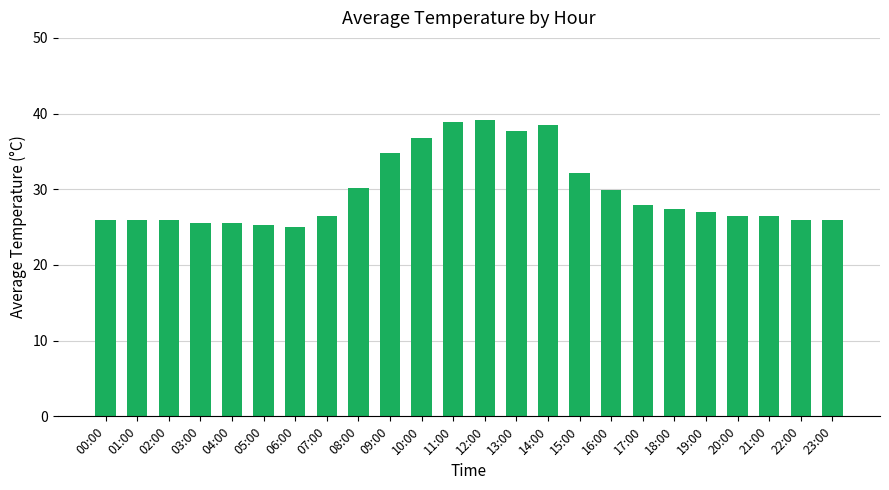

Does the chart contain any negative values?

No